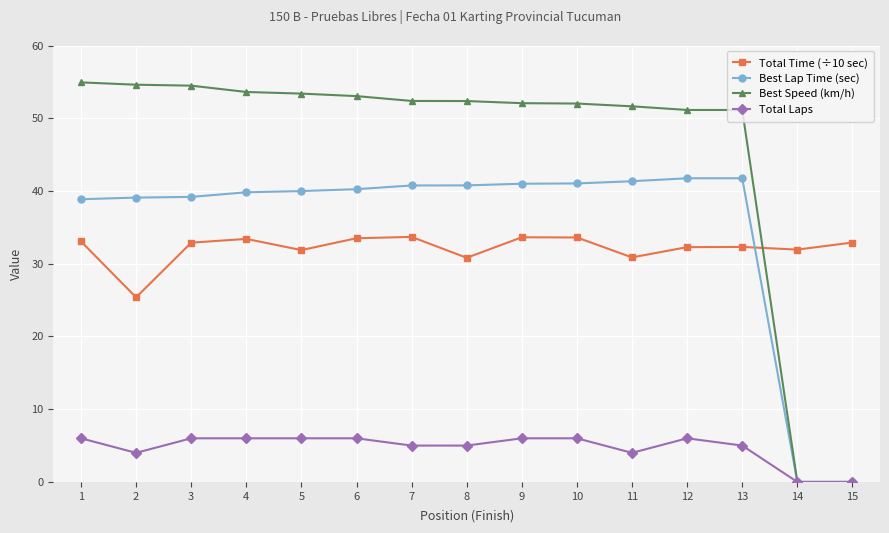

The Total Time (÷10 sec) series shows 10.0 at 15. True or false?

False